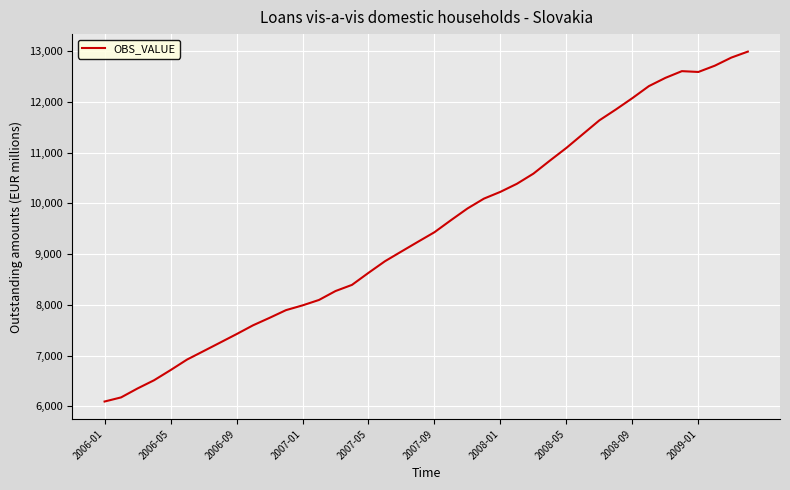

What is the maximum value shown in the chart?

12988.1